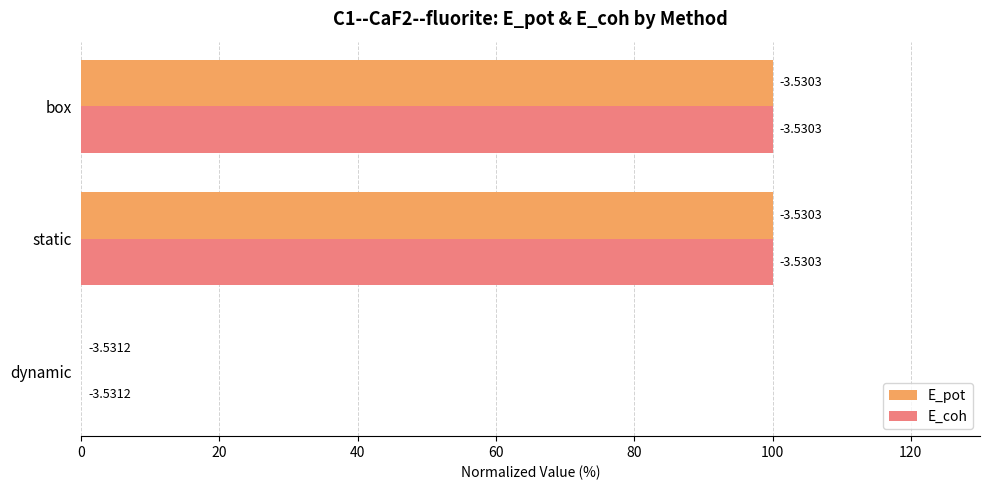

What is the average value of the E_pot series?

66.7